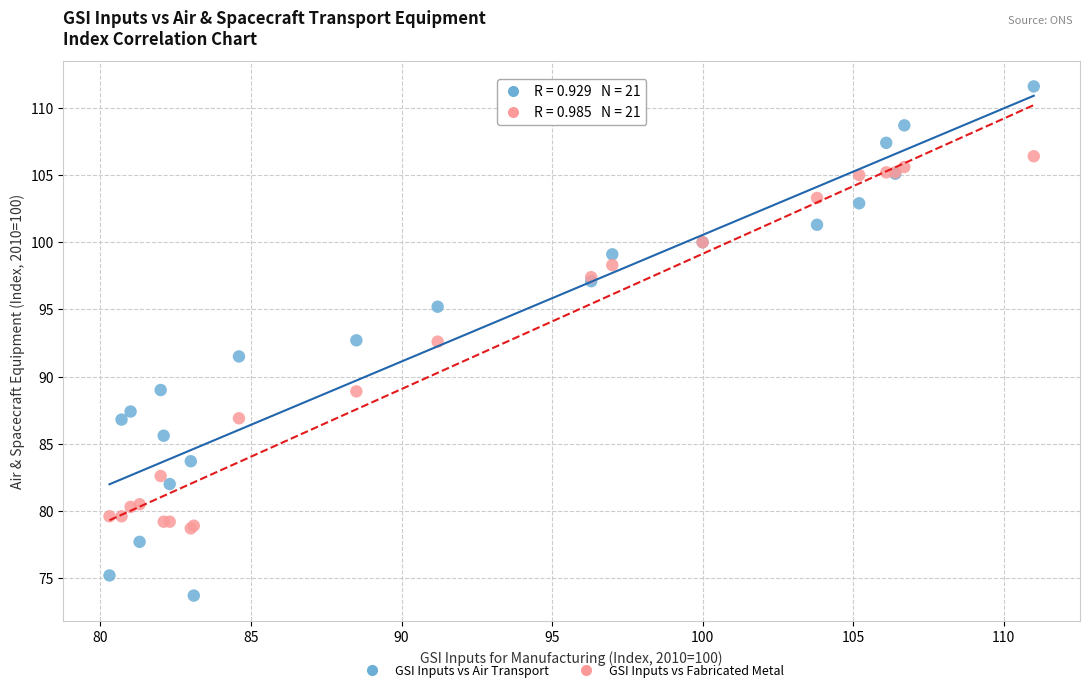

Which series contains the lowest Y value?

GSI Inputs vs Air Transport